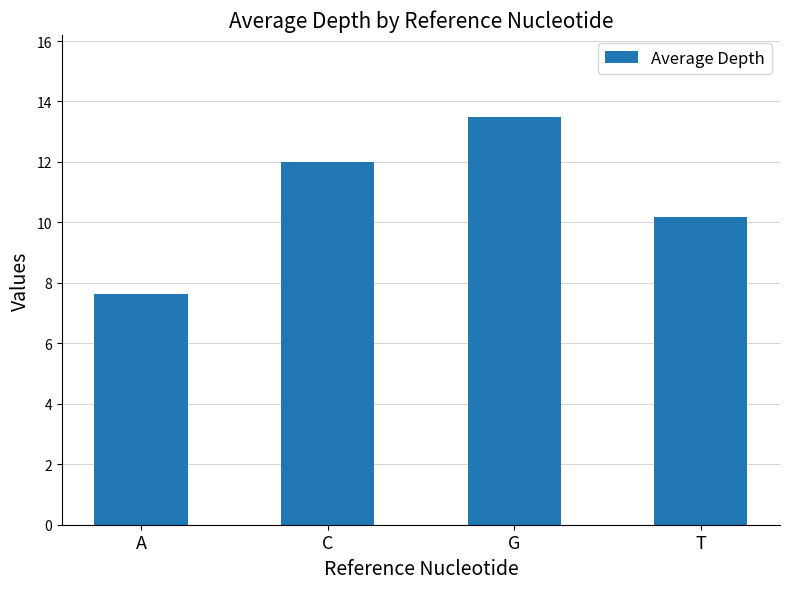

What is the average value?

10.8